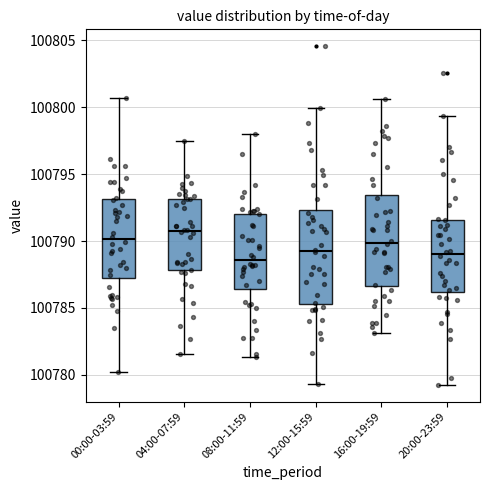

Reading left to right, read every box against the y-axis: the position of its median line, the range the box covers, and the ends of its whiskers. The values are not printed on the chart, so give them approximately, as read against the axis.

00:00-03:59: median 100790.0, box 100787.0 to 100793.0, whiskers 100780.0 to 100800.5
04:00-07:59: median 100791.0, box 100788.0 to 100793.0, whiskers 100781.5 to 100797.5
08:00-11:59: median 100788.5, box 100786.5 to 100792.0, whiskers 100781.5 to 100798.0
12:00-15:59: median 100789.5, box 100785.5 to 100792.5, whiskers 100779.5 to 100800.0
16:00-19:59: median 100790.0, box 100786.5 to 100793.5, whiskers 100783.0 to 100800.5
20:00-23:59: median 100789.0, box 100786.0 to 100791.5, whiskers 100779.5 to 100799.5